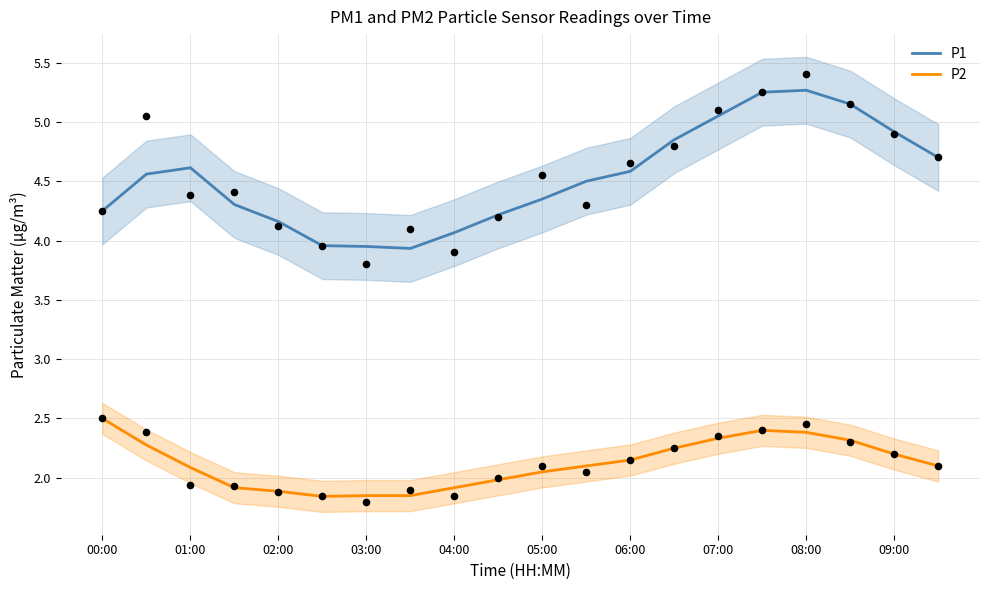

Which series contains the highest Y value?

P1